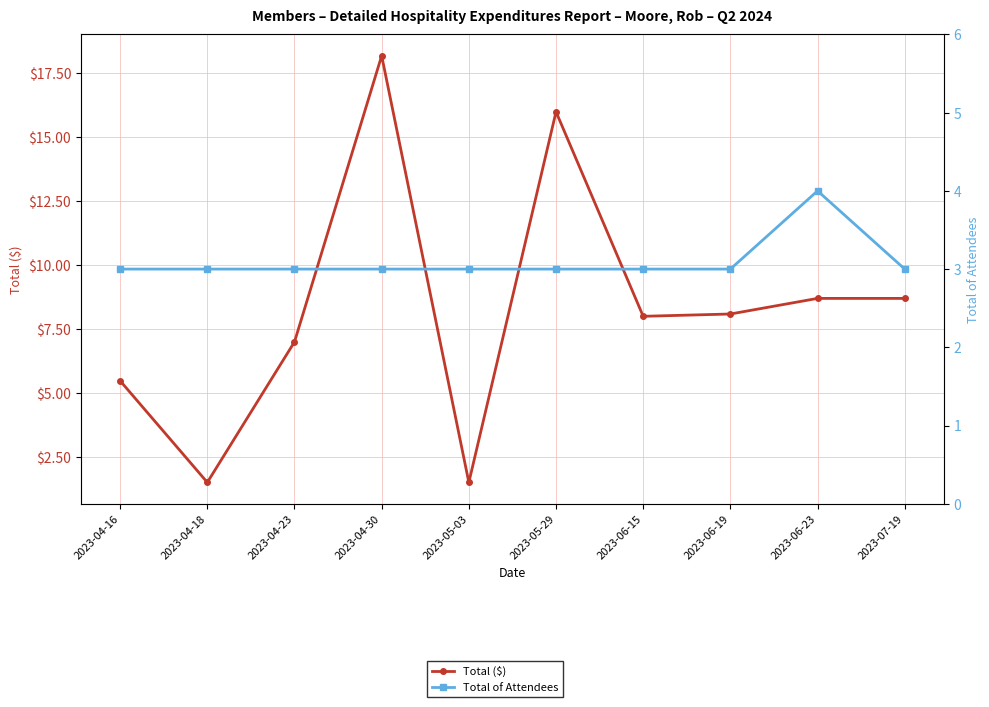

What is the difference between the maximum and second lowest values in the Total of Attendees series?

1.0